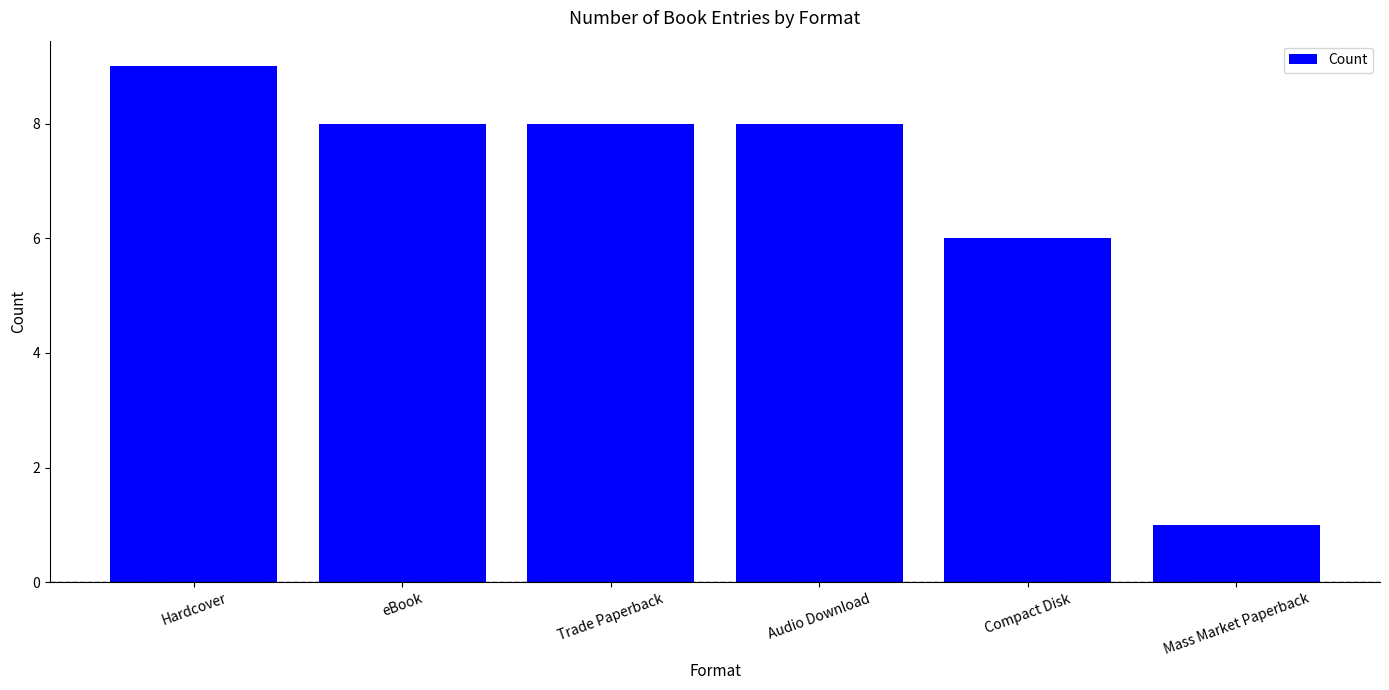

What is the sum of the values at eBook and Mass Market Paperback?

9